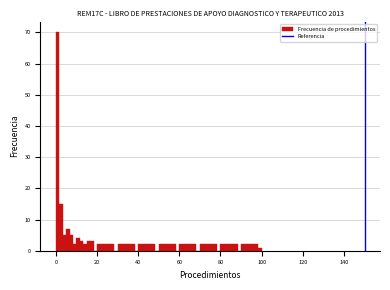

Read against the x-axis, roughly where is the centre of the tallest bar?

0